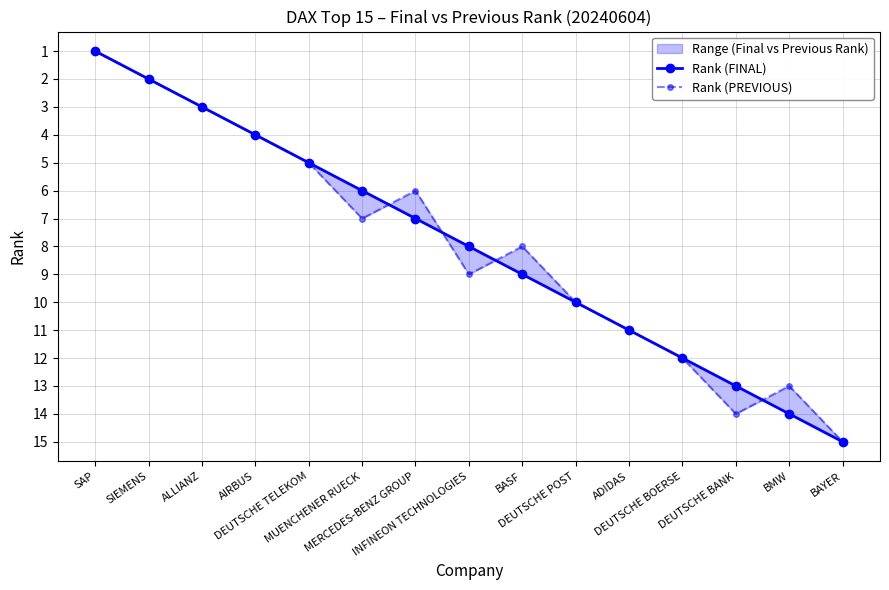

The value of Rank (PREVIOUS) at BAYER is 4. True or false?

False